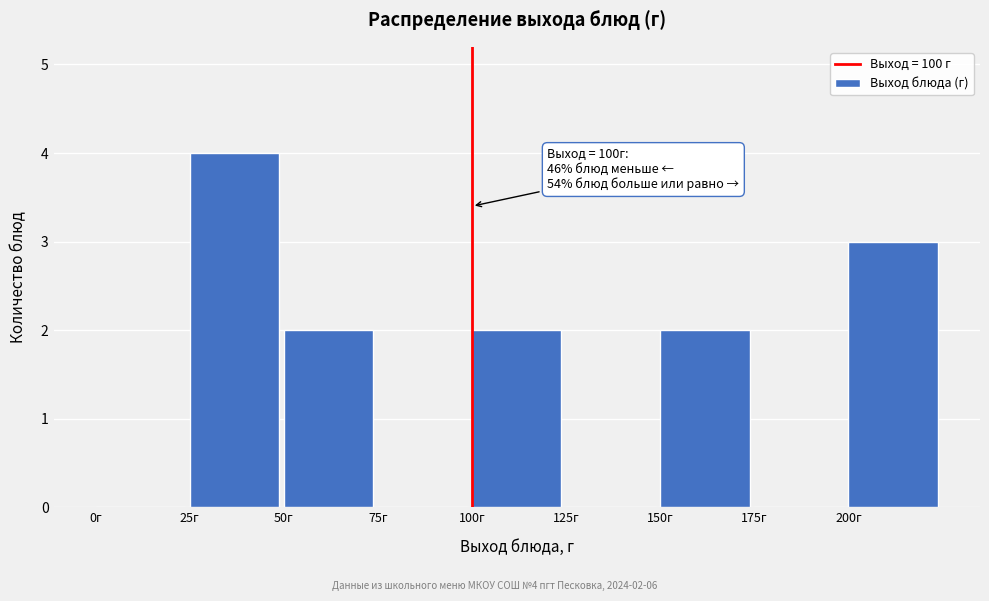

Which range on the x-axis has the tallest bar?

25 to 50